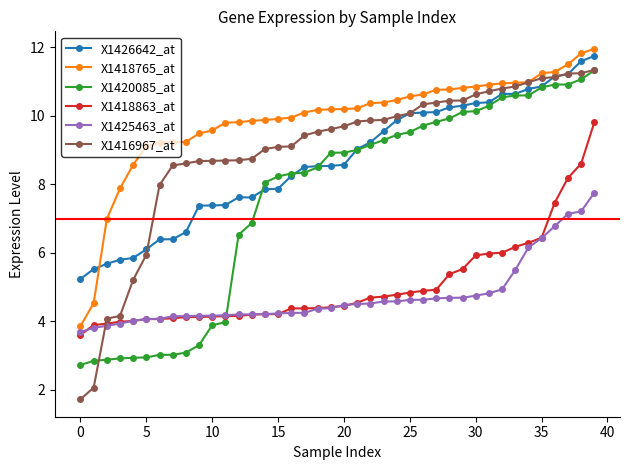

How many intersections are there between X1425463_at and X1420085_at?

1